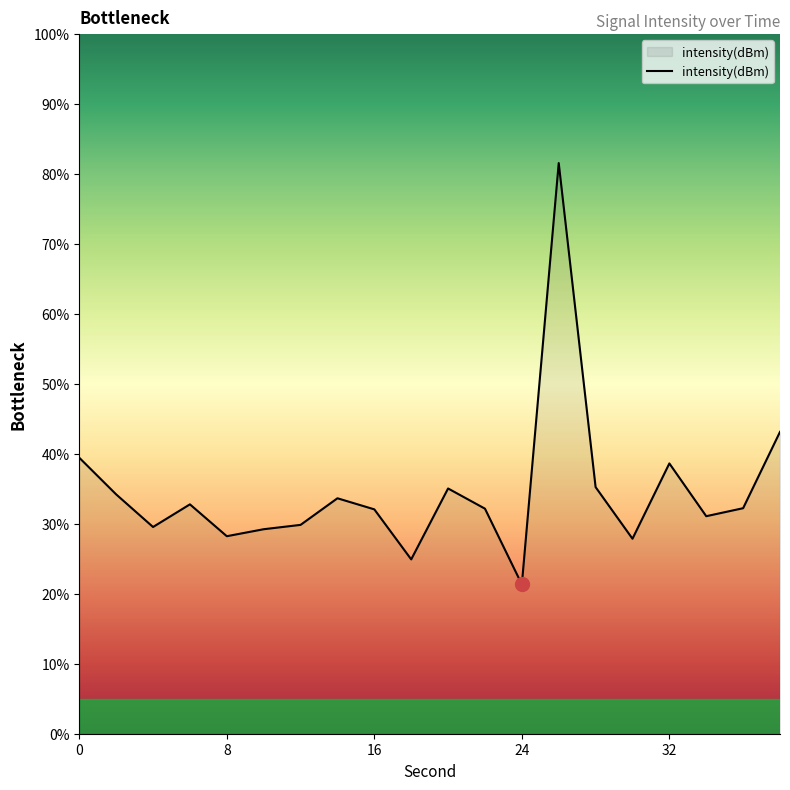

What is the minimum value shown in the chart?

21.3